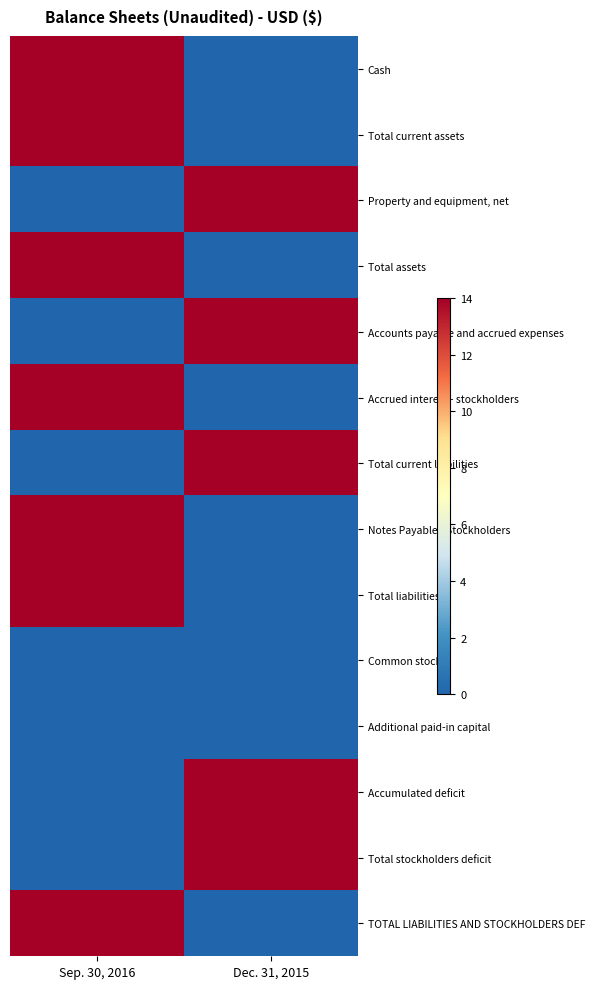

Reading right to left, transcribe all the data shown in this chart.

Cash: Dec. 31, 2015=0	Sep. 30, 2016=14
Total current assets: Dec. 31, 2015=0	Sep. 30, 2016=14
Property and equipment, net: Dec. 31, 2015=14	Sep. 30, 2016=0
Total assets: Dec. 31, 2015=0	Sep. 30, 2016=14
Accounts payable and accrued expenses: Dec. 31, 2015=14	Sep. 30, 2016=0
Accrued interest - stockholders: Dec. 31, 2015=0	Sep. 30, 2016=14
Total current liabilities: Dec. 31, 2015=14	Sep. 30, 2016=0
Notes Payable - Stockholders: Dec. 31, 2015=0	Sep. 30, 2016=14
Total liabilities: Dec. 31, 2015=0	Sep. 30, 2016=14
Common stock: Dec. 31, 2015=0	Sep. 30, 2016=0
Additional paid-in capital: Dec. 31, 2015=0	Sep. 30, 2016=0
Accumulated deficit: Dec. 31, 2015=14	Sep. 30, 2016=0
Total stockholders deficit: Dec. 31, 2015=14	Sep. 30, 2016=0
TOTAL LIABILITIES AND STOCKHOLDERS DEF: Dec. 31, 2015=0	Sep. 30, 2016=14